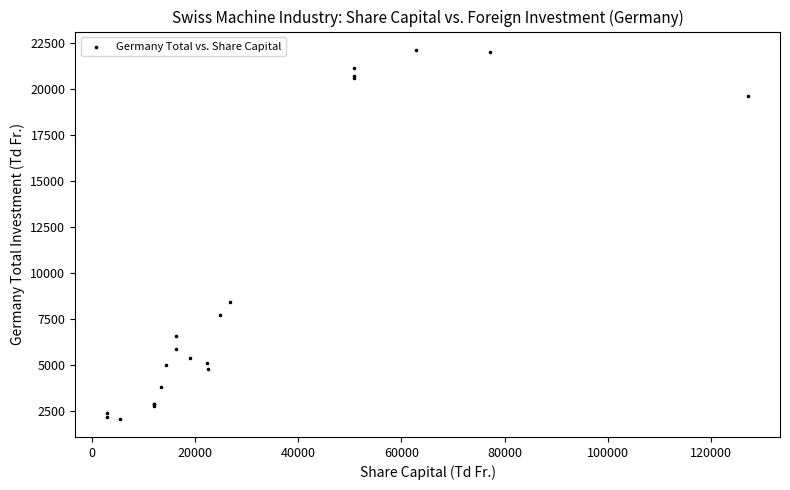

What Y value in the scatter plot is closest to 12100?

8400